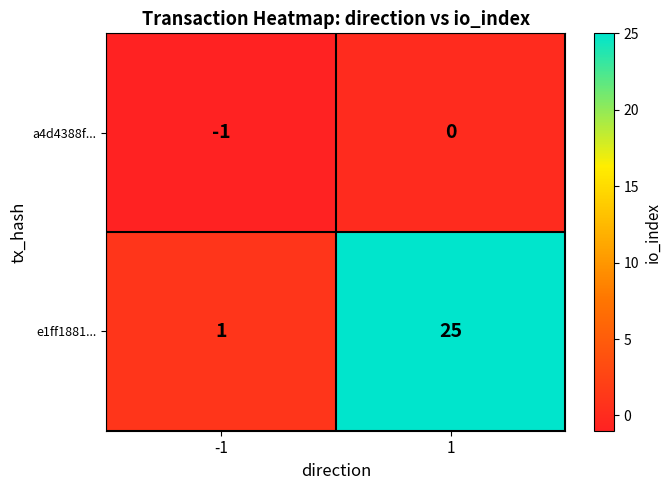

What is the spread (max minus min) of values at -1?

2